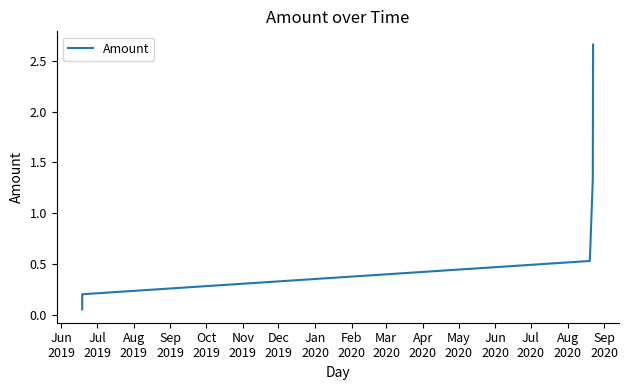

What is the change in value from Jun
2019 to Jul
2019?

+0.1